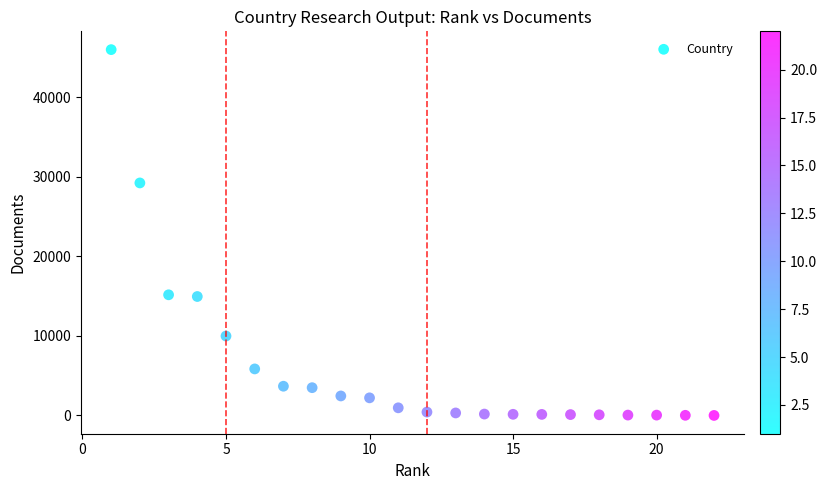

What Y value in the scatter plot is closest to 23000?

29234